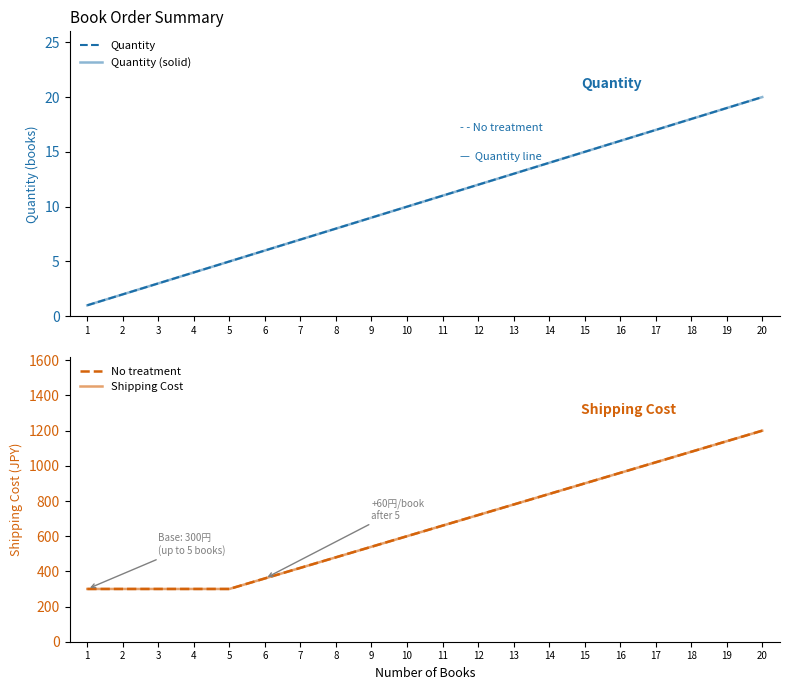

Where is Quantity nearest to the value 10?

10